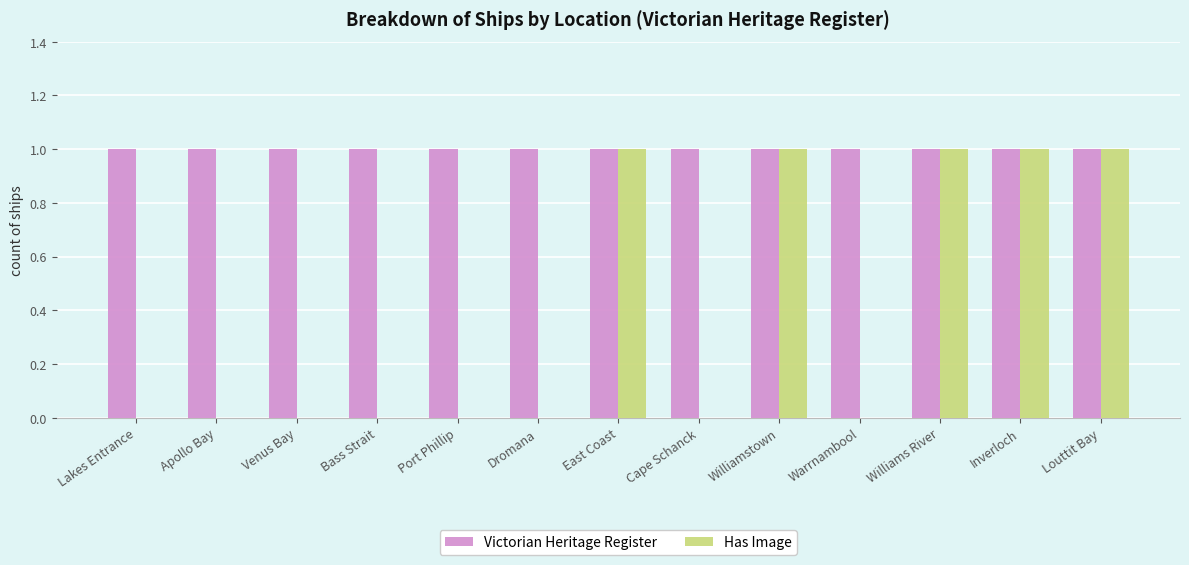

What is the approximate value of Victorian Heritage Register at Williams River?

1